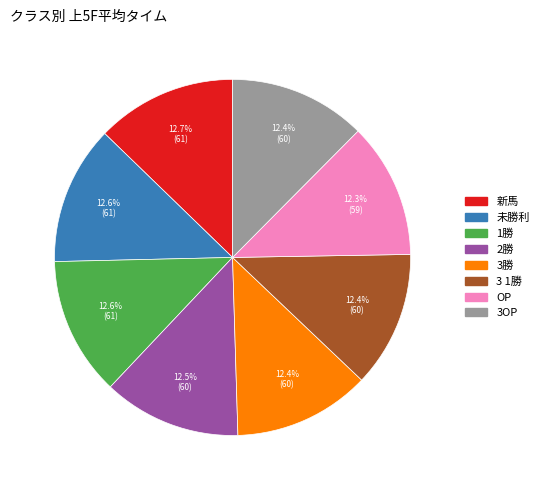

Is 1勝 the majority of the pie?

No